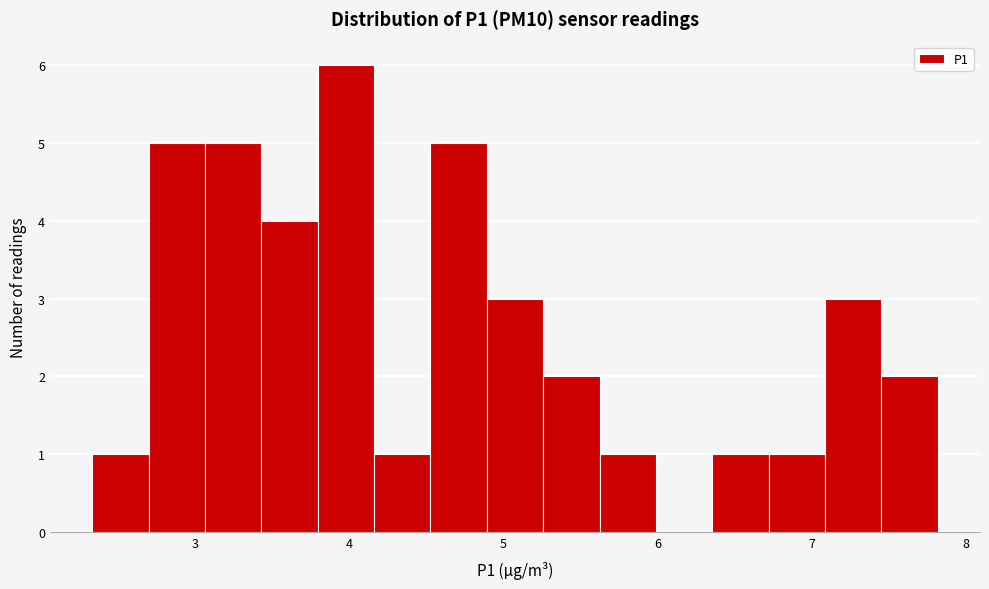

Around what value on the x-axis is the tallest bar? Give the approximate position of its centre, as read against the axis.

4.0